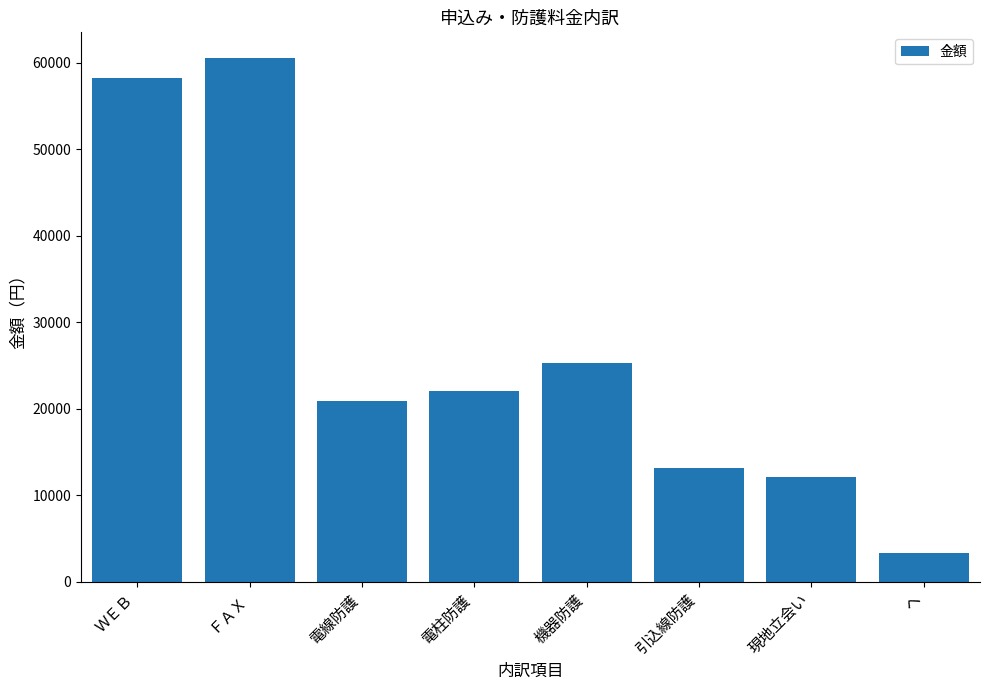

Which category has the lowest value across all series?

ヘ